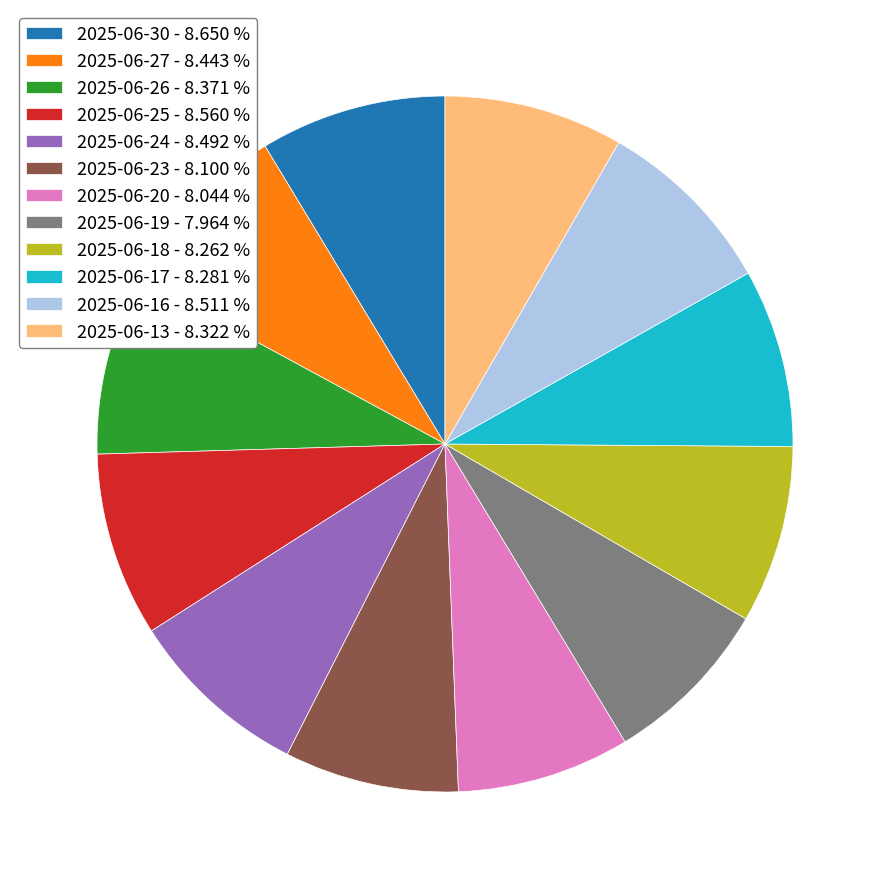

True or false: 2025-06-30 accounts for 9% of the total.

True